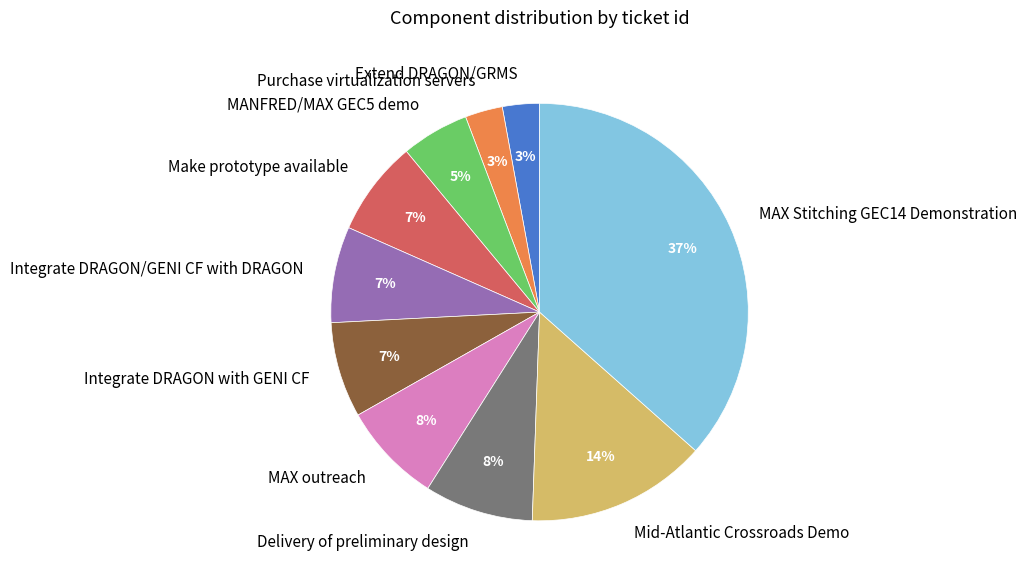

True or false: MAX outreach accounts for 1% of the total.

False